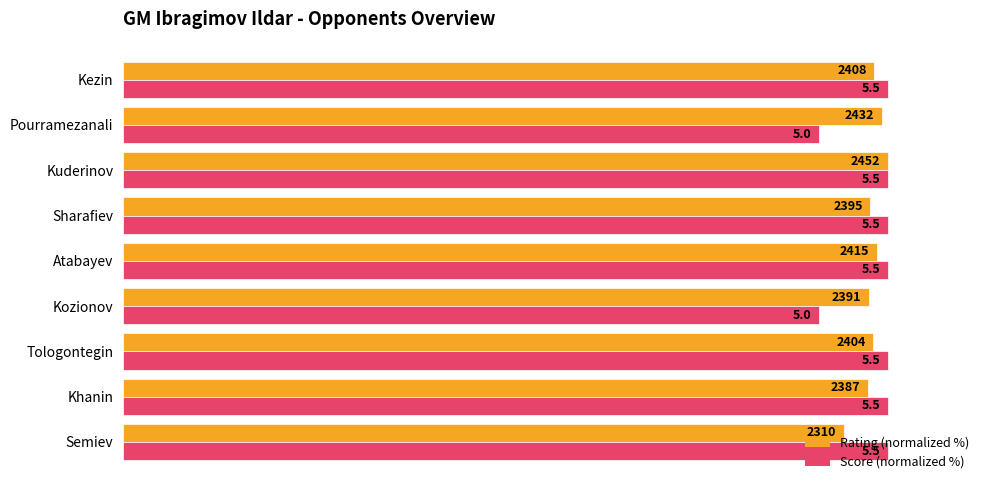

Reading right to left, list all the values displayed in this chart.

Rating (normalized %): 98.2	99.2	100.0	97.7	98.5	97.5	98.0	97.3	94.2
Score (normalized %): 100.0	90.9	100.0	100.0	100.0	90.9	100.0	100.0	100.0